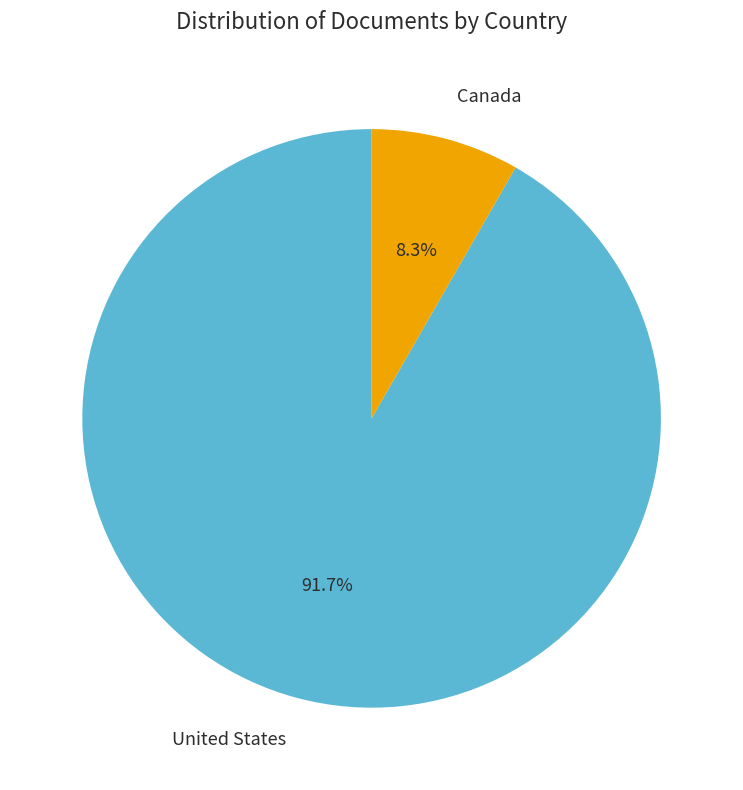

How many slices are in this pie chart?

2